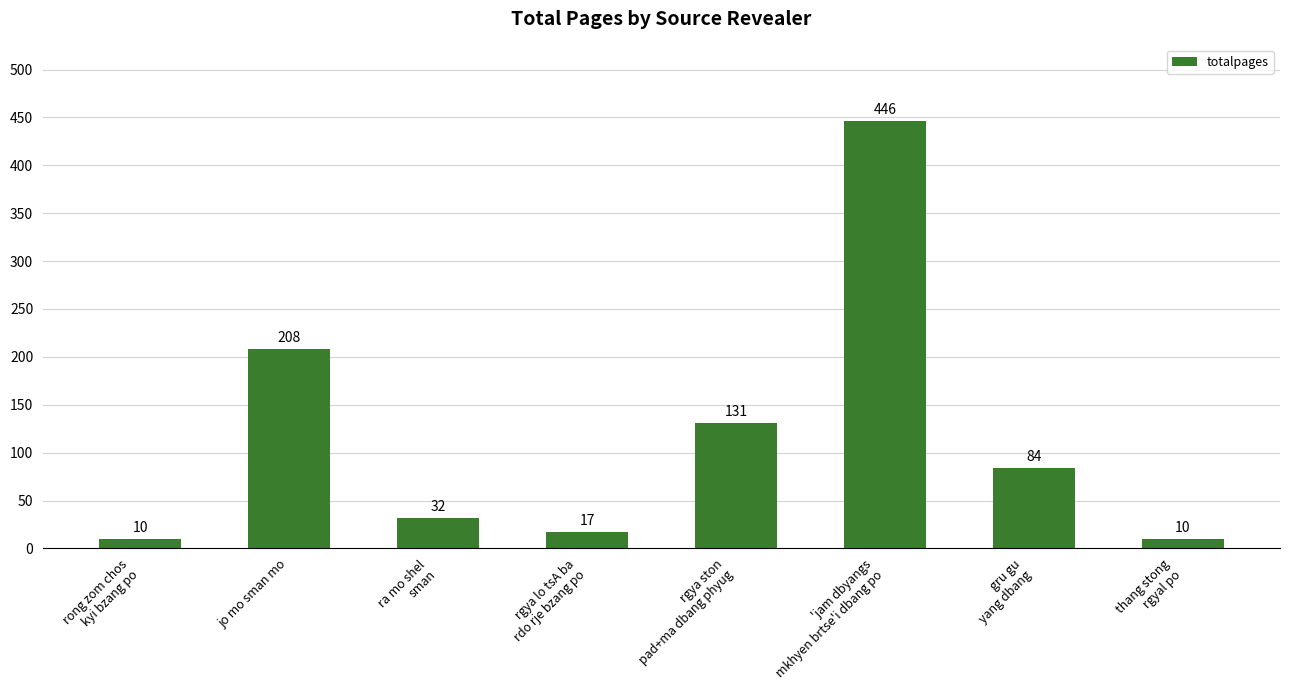

What is the sum of the values at ra mo shel
sman and rgya ston
pad+ma dbang phyug?

163